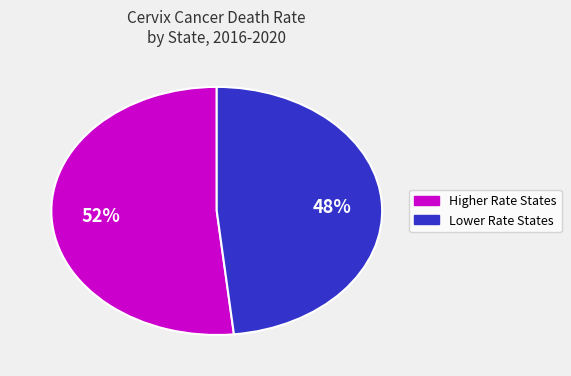

To the nearest percent, what is the average slice percentage?

50%